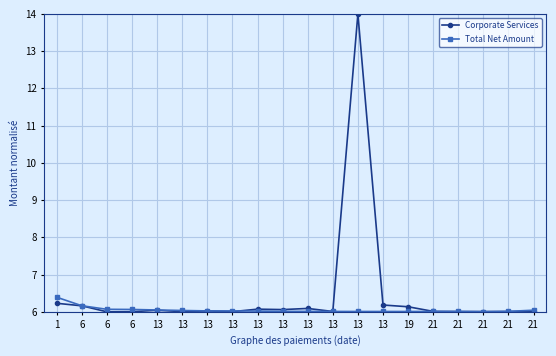

Which category has the highest value across all series?

13